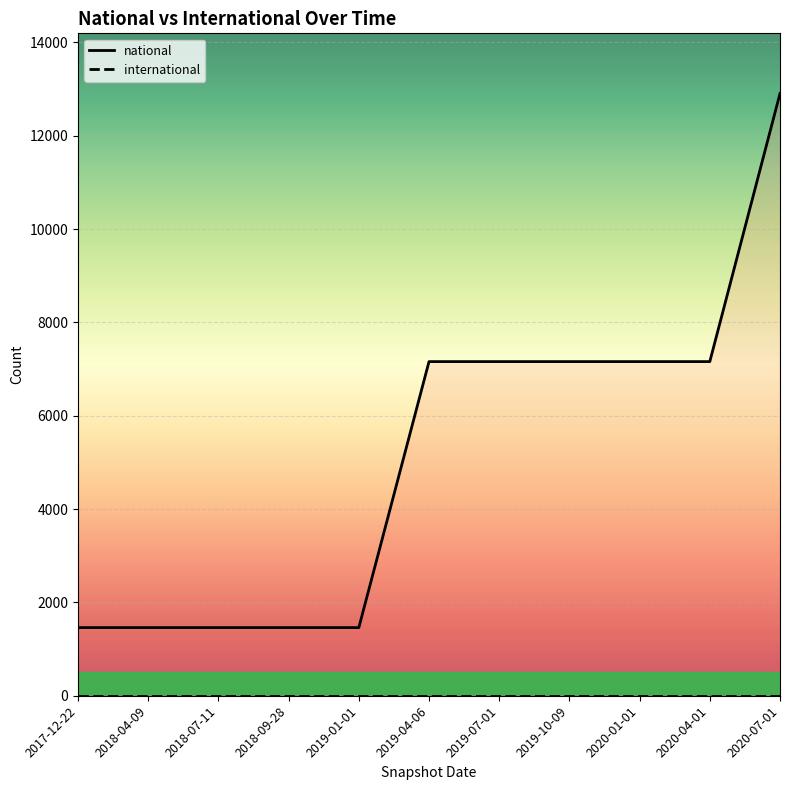

Is this an area chart (filled region under the line)?

No